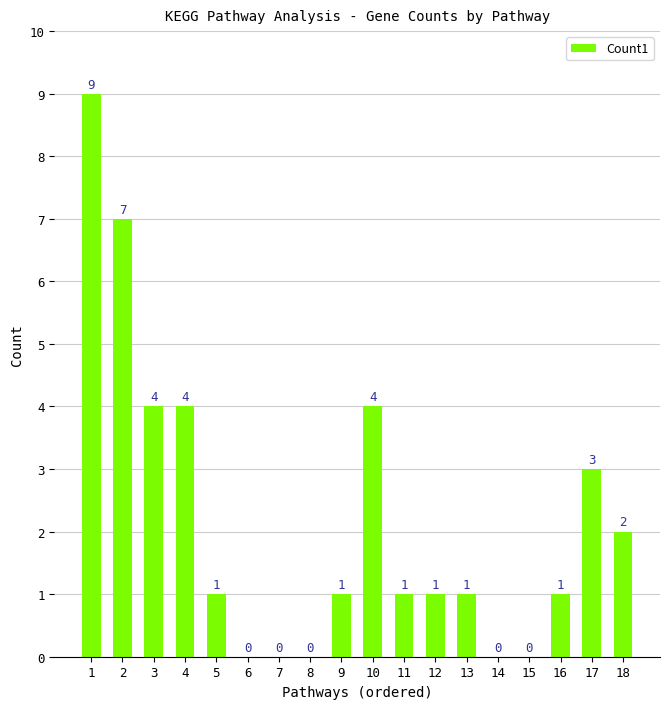

Between 1 and 12, which is larger?

1